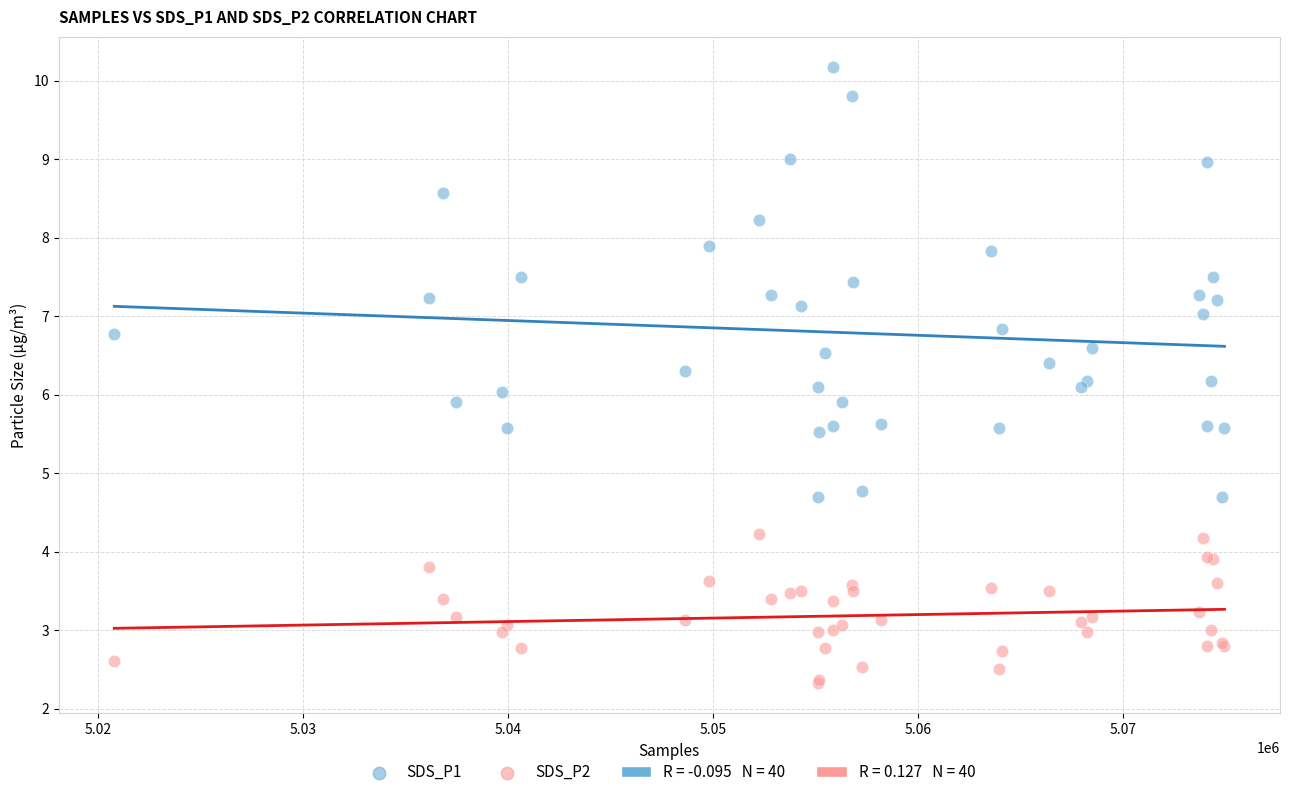

What is the X range (max minus min) for the scatter plot?

54180.0